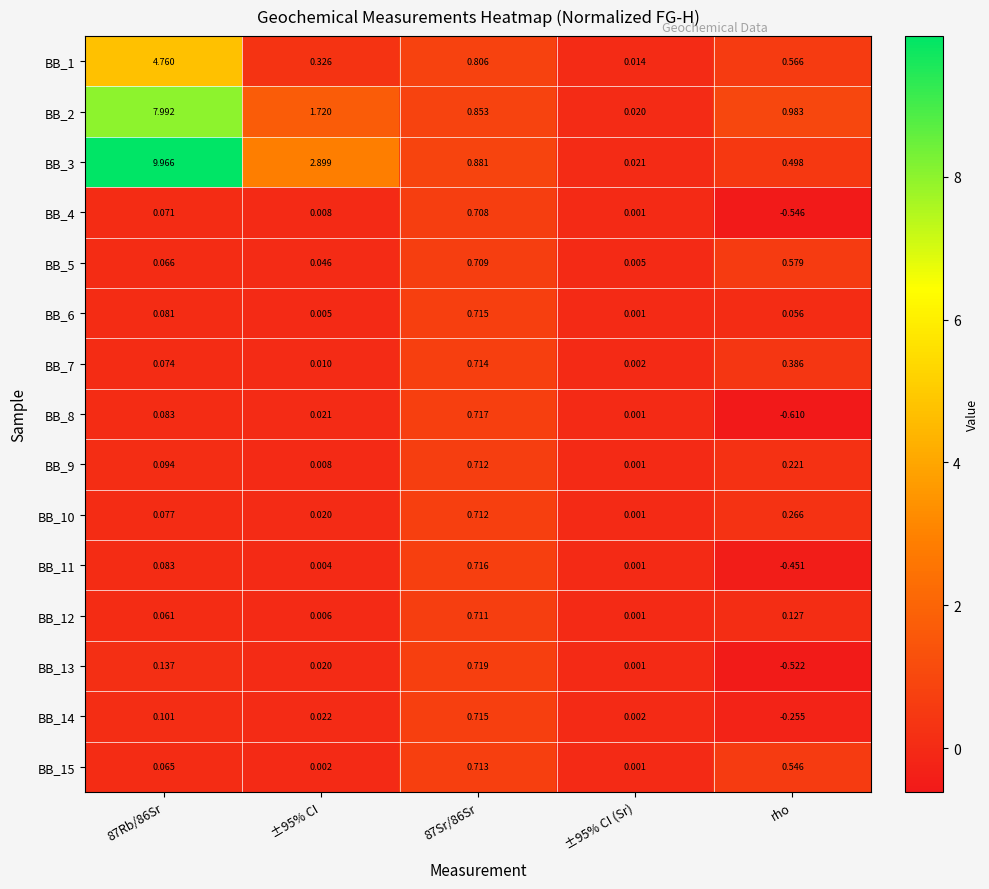

Which series changed the most between 87Sr/86Sr and ±95% CI (Sr)?

BB_3